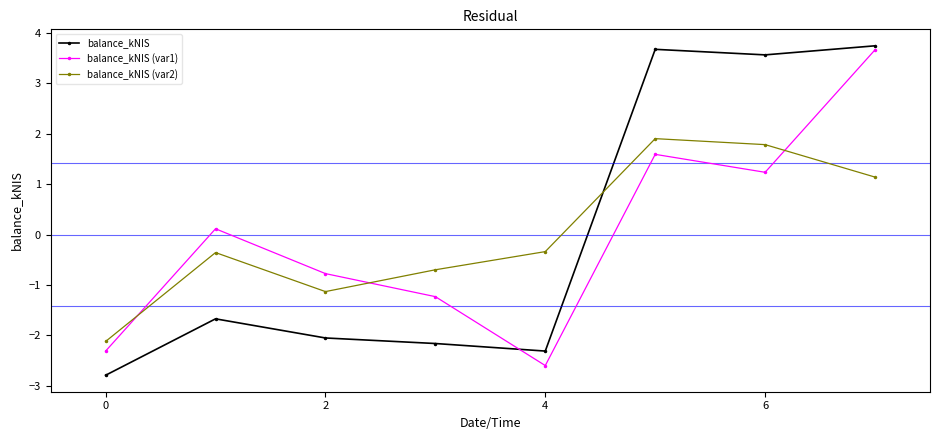

True or false: balance_kNIS (var2) and balance_kNIS cross at least once.

True